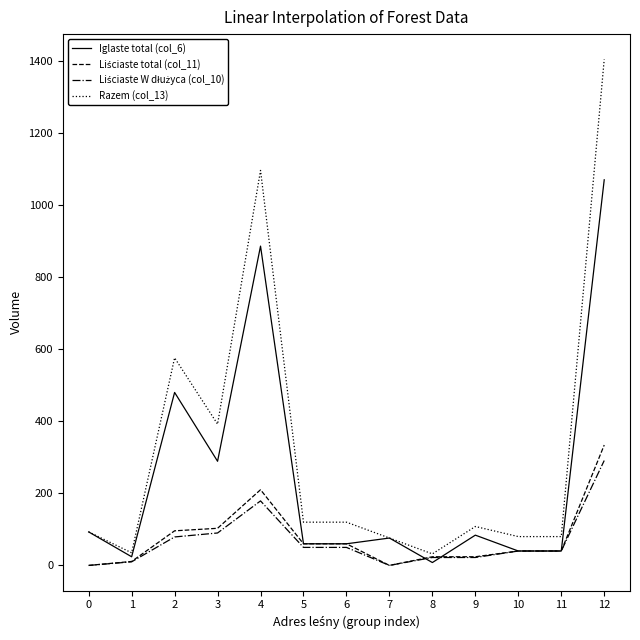

What is the maximum value shown in the chart?

1404